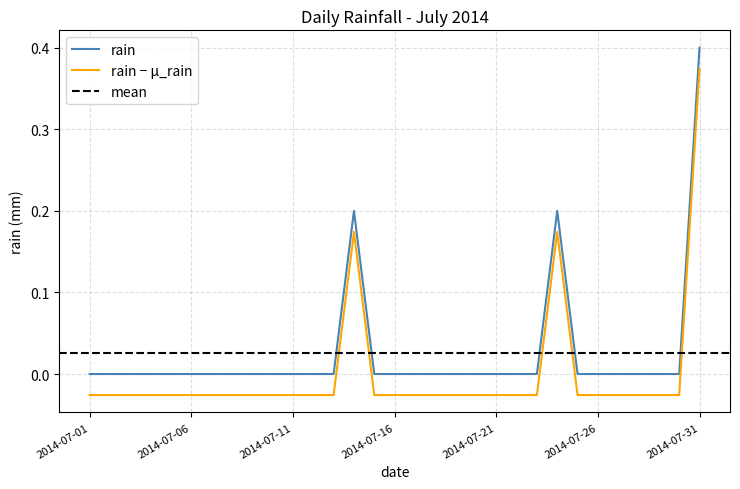

Reading left to right, what are all the values shown in this chart?

0.0	0.0	0.0	0.0	0.0	0.0	0.0	0.0	0.0	0.0	0.0	0.0	0.0	0.2	0.0	0.0	0.0	0.0	0.0	0.0	0.0	0.0	0.0	0.2	0.0	0.0	0.0	0.0	0.0	0.0	0.4